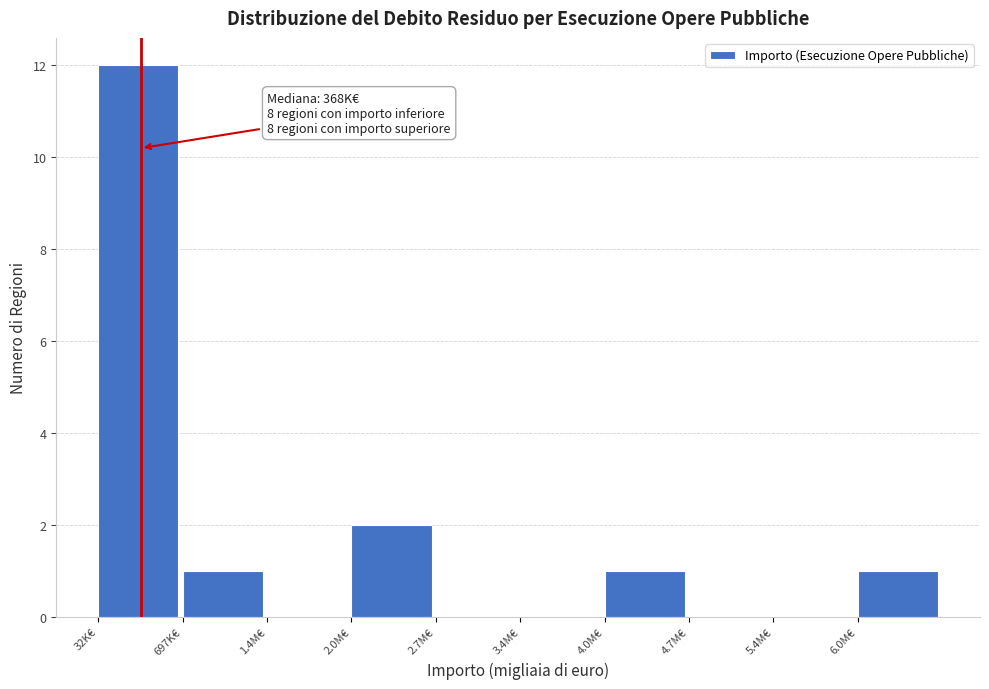

Reading left to right, transcribe all the data shown in this chart.

32K€=12	697K€=1	1.4M€=0	2.0M€=2	2.7M€=0	3.4M€=0	4.0M€=1	4.7M€=0	5.4M€=0	6.0M€=1